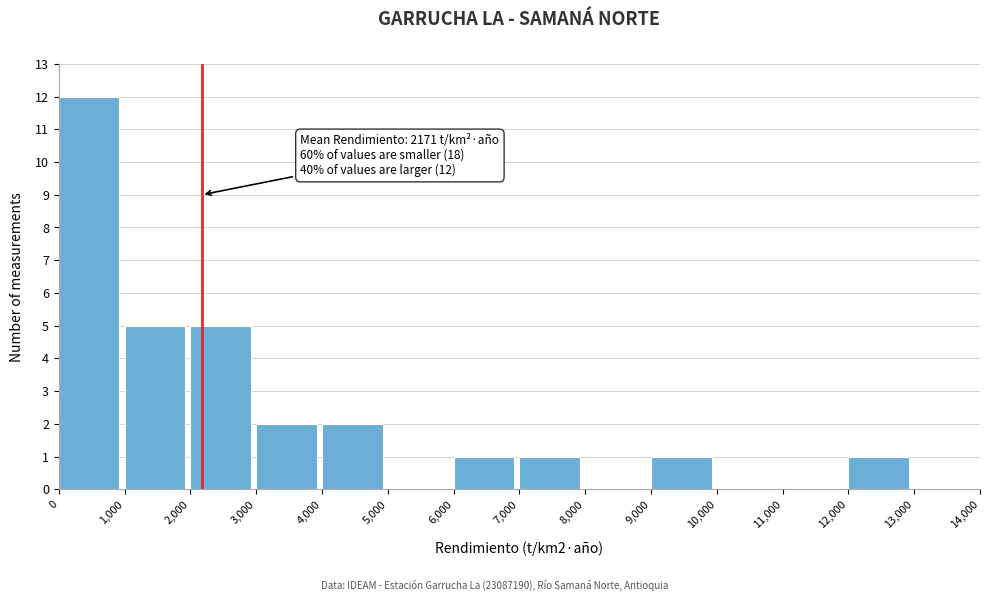

Which range on the x-axis has the tallest bar?

0 to 1,000